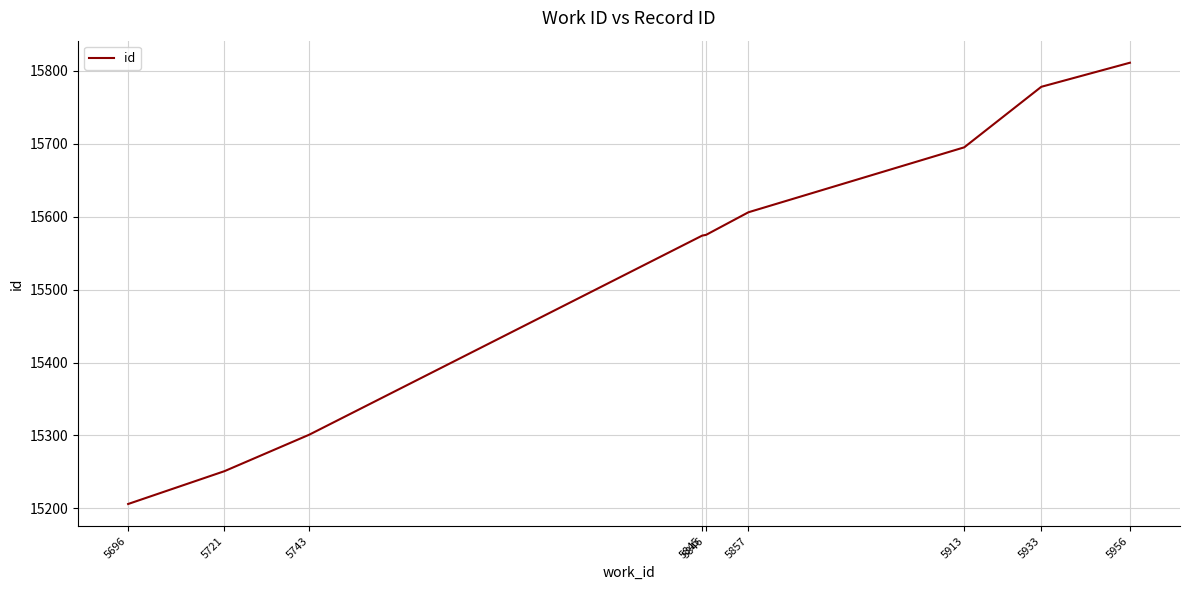

What is the sum of the values at 5696 and 5721?

30457